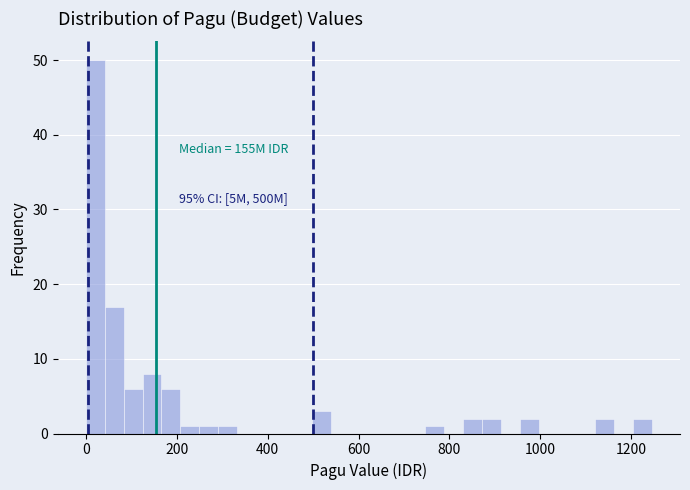

Read against the x-axis, roughly where is the centre of the tallest bar?

20